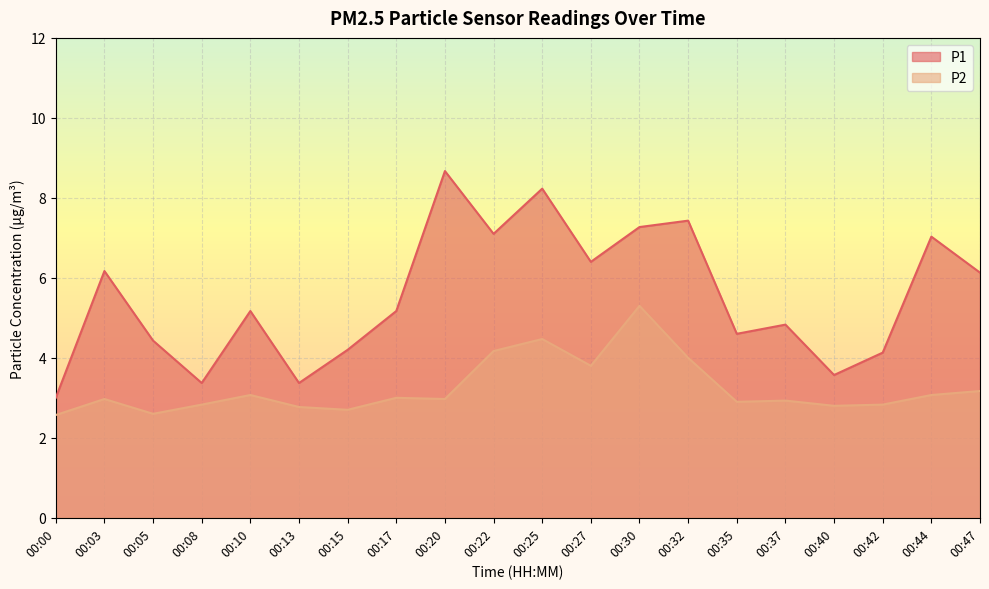

Reading right to left, list all the values displayed in this chart.

P1: 6.1	7.0	4.1	3.6	4.8	4.6	7.4	7.3	6.4	8.2	7.1	8.7	5.2	4.2	3.4	5.2	3.4	4.4	6.2	3.0
P2: 3.2	3.1	2.8	2.8	2.9	2.9	4.0	5.3	3.8	4.5	4.2	3.0	3.0	2.7	2.8	3.1	2.8	2.6	3.0	2.6